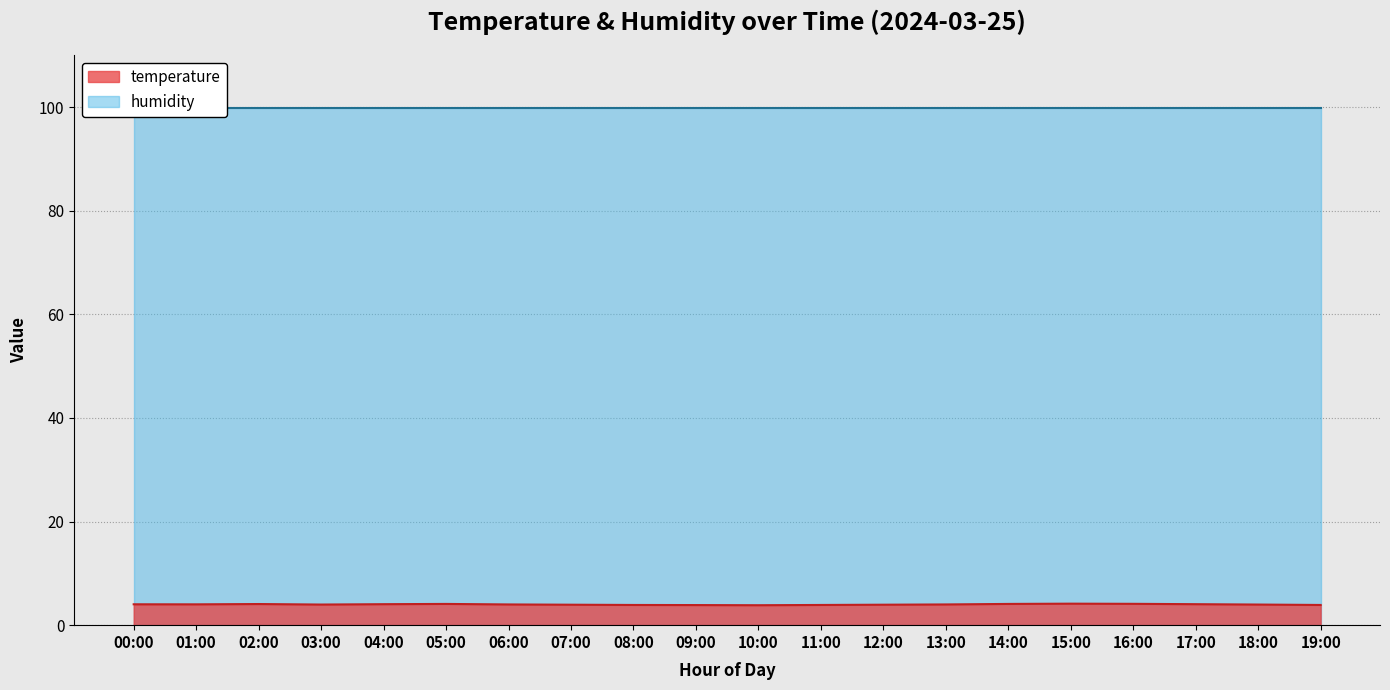

What is the approximate value of humidity at 17:00?

99.9